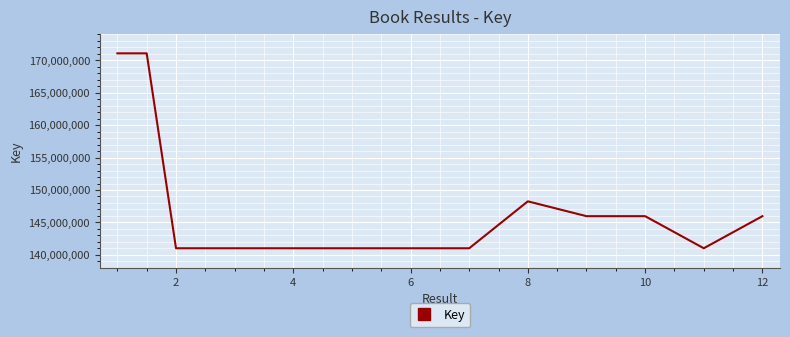

What is the difference between the maximum and minimum values?

30061333